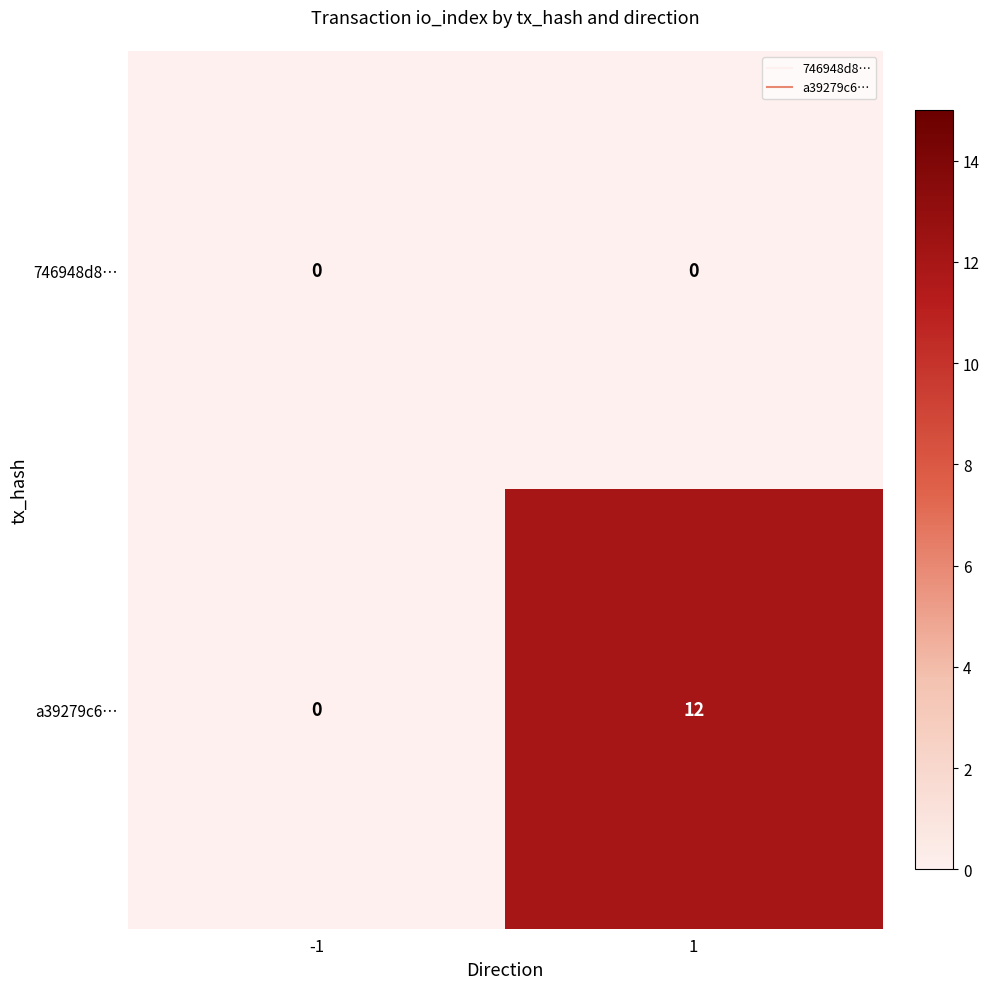

What is the maximum value shown in the chart?

12